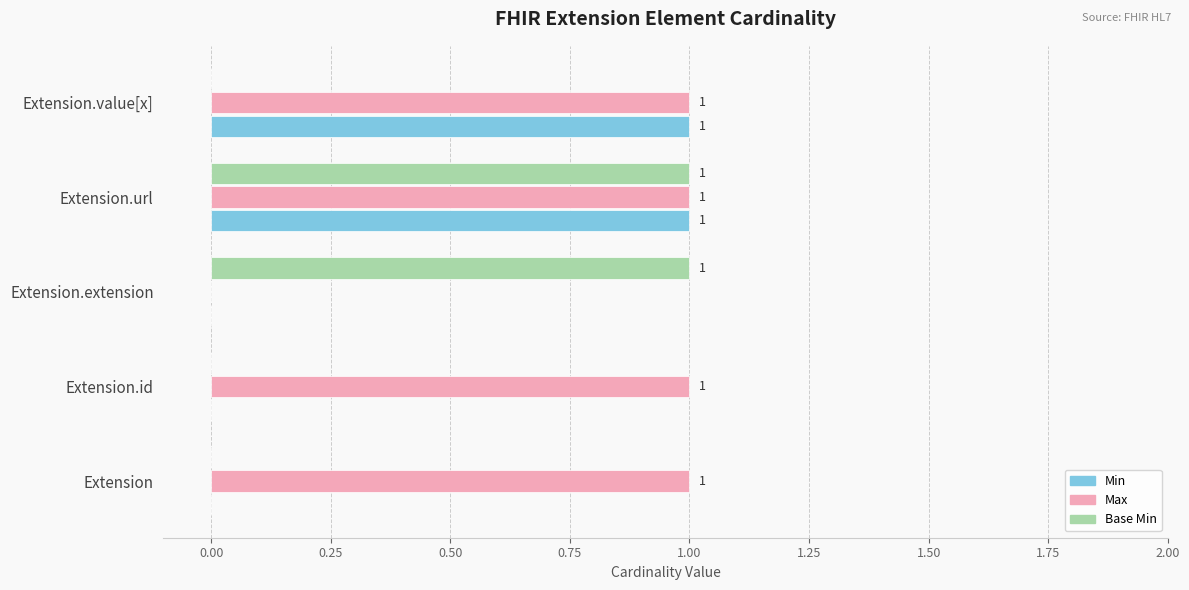

How many data points in Min are above 0?

2